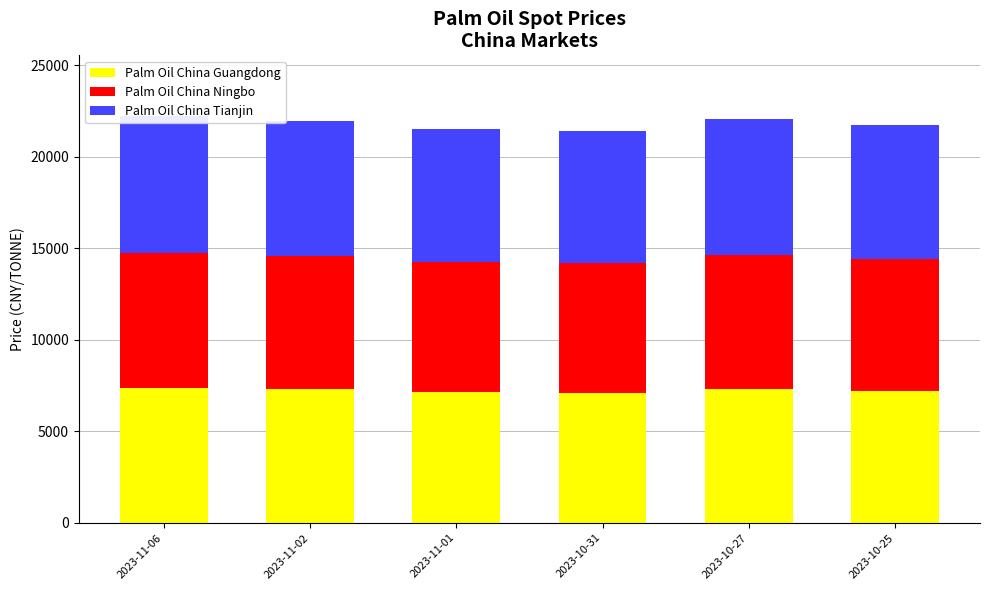

What is the total value across all series at 2023-11-01?

21500